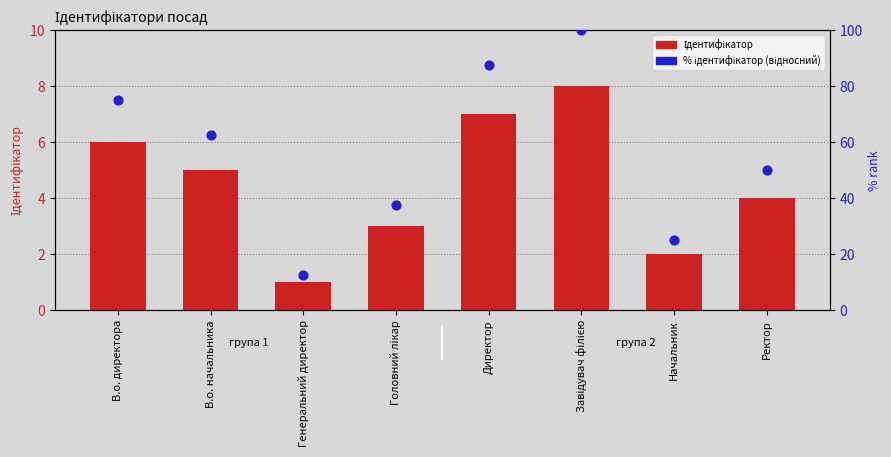

Is the value of % ідентифікатор (відносний) at Завідувач філією greater than the value of Ідентифікатор at Начальник?

Yes